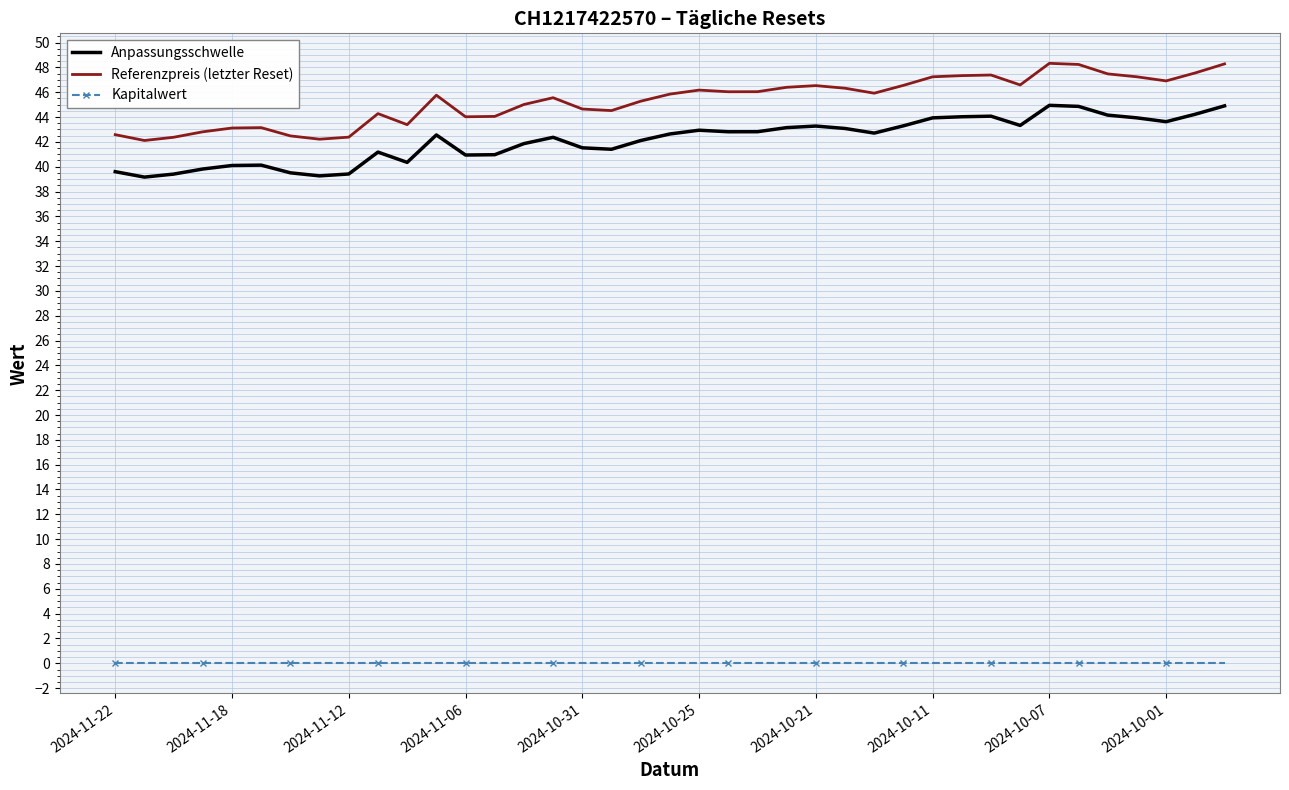

What are all the series names shown in the legend?

Anpassungsschwelle, Referenzpreis (letzter Reset), Kapitalwert